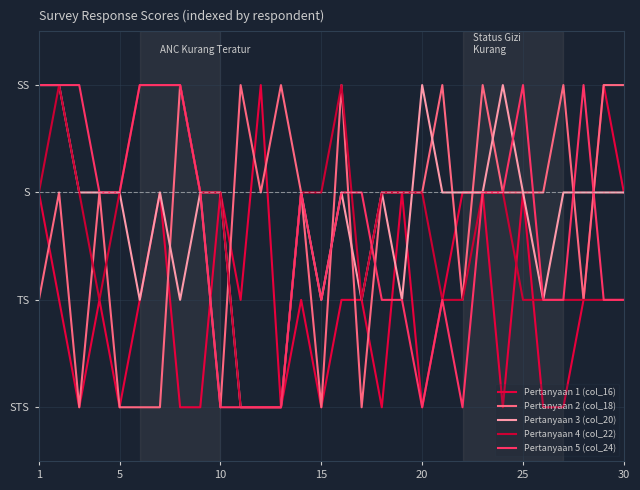

What is the sum of all Pertanyaan 5 (col_24) values?

78